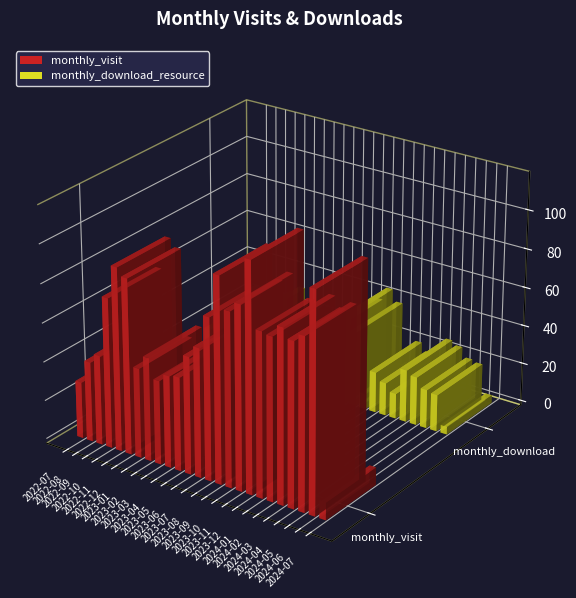

What is the difference between the monthly_visit values at 2022-09 and 2024-04?

38